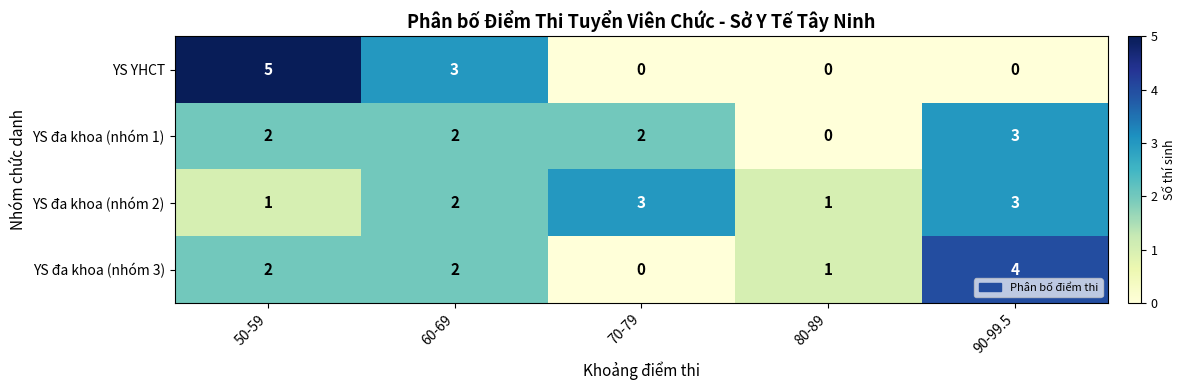

At which label does YS đa khoa (nhóm 3) reach its minimum?

70-79